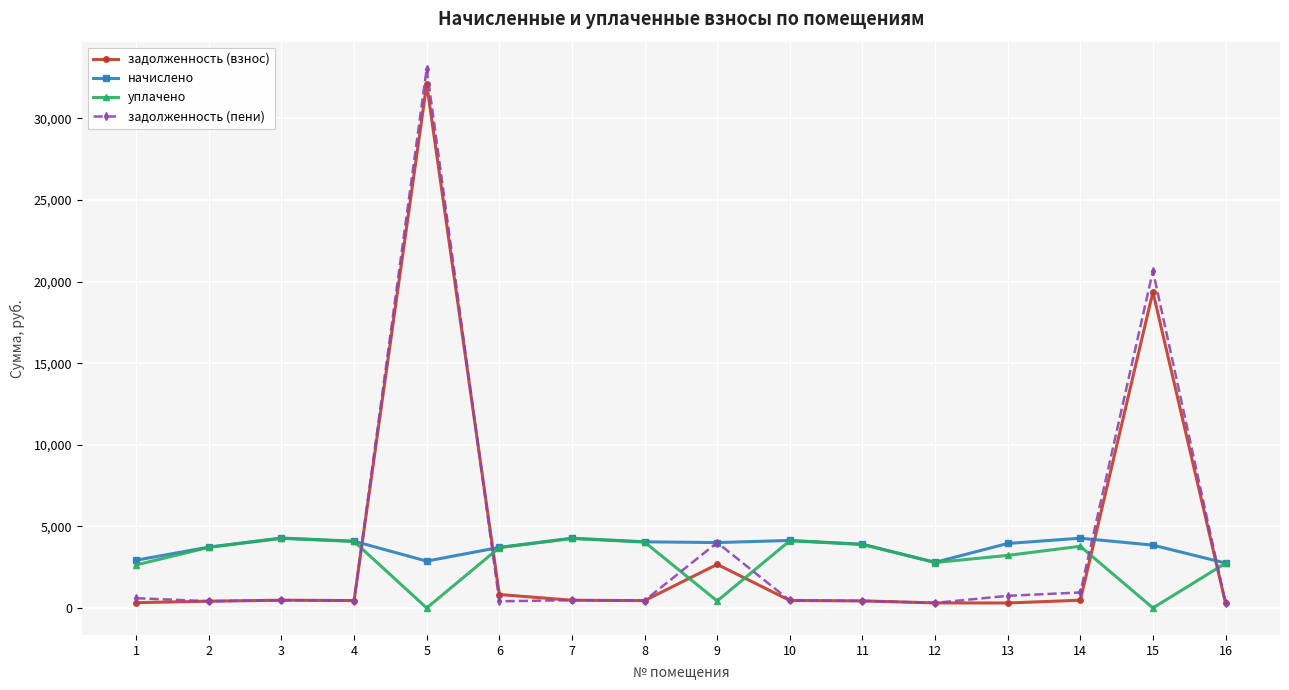

Which series ends up on top after the final intersection of начислено and задолженность (взнос)?

начислено